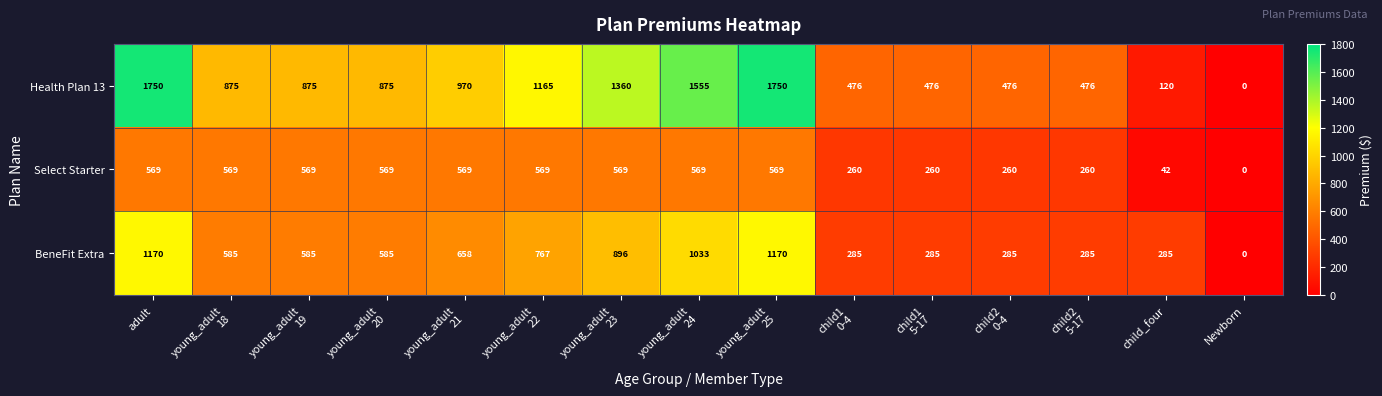

Rank the series by their maximum value, from lowest to highest.

Select Starter, BeneFit Extra, Health Plan 13